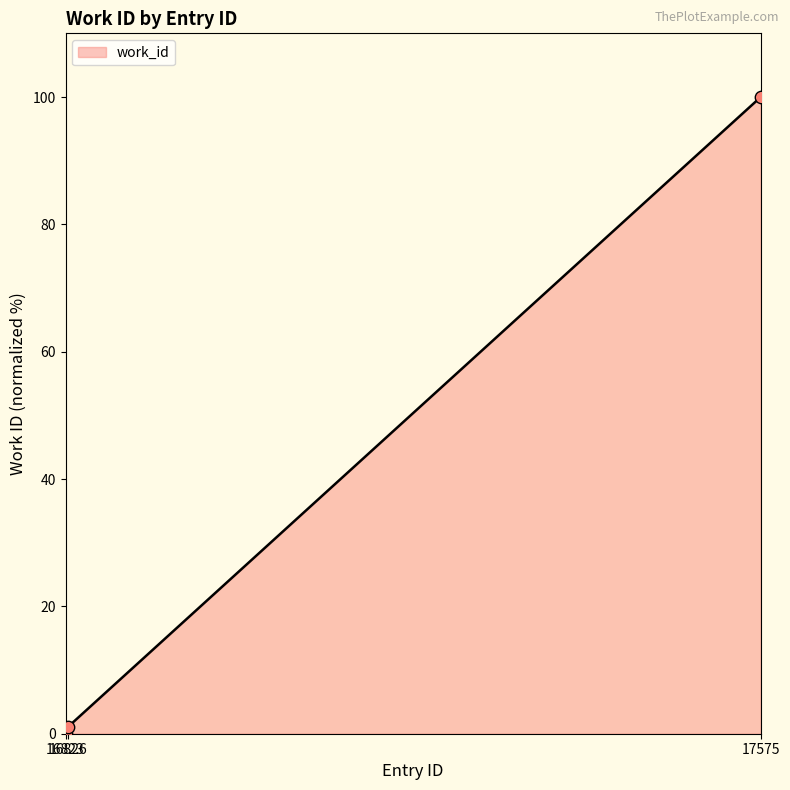

What is the ratio of the value at 17575 to the value at 16826?

89.3